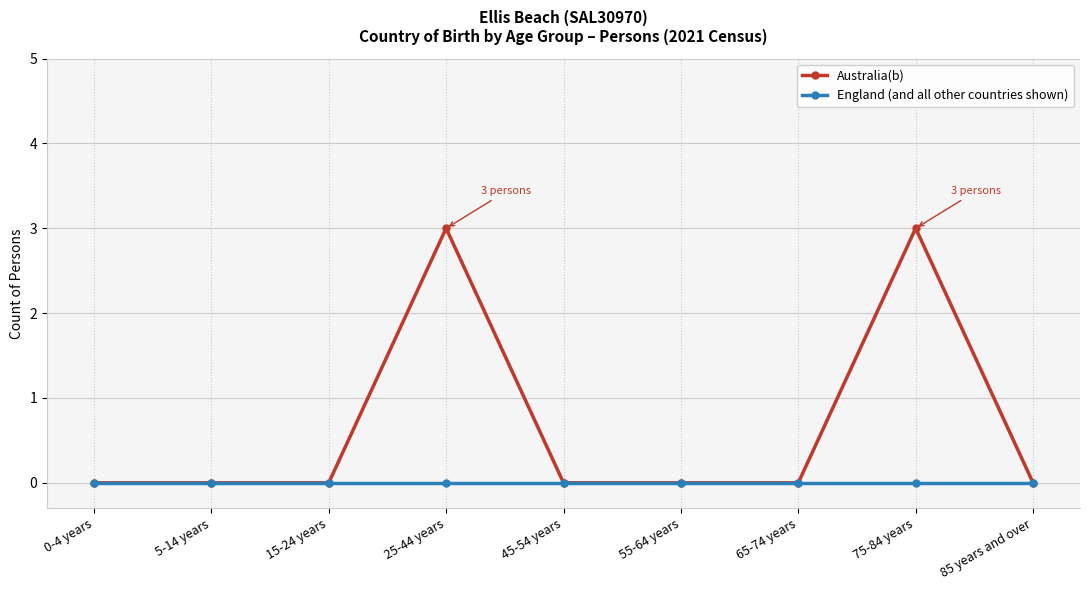

Which series has the largest total across all categories?

Australia(b)